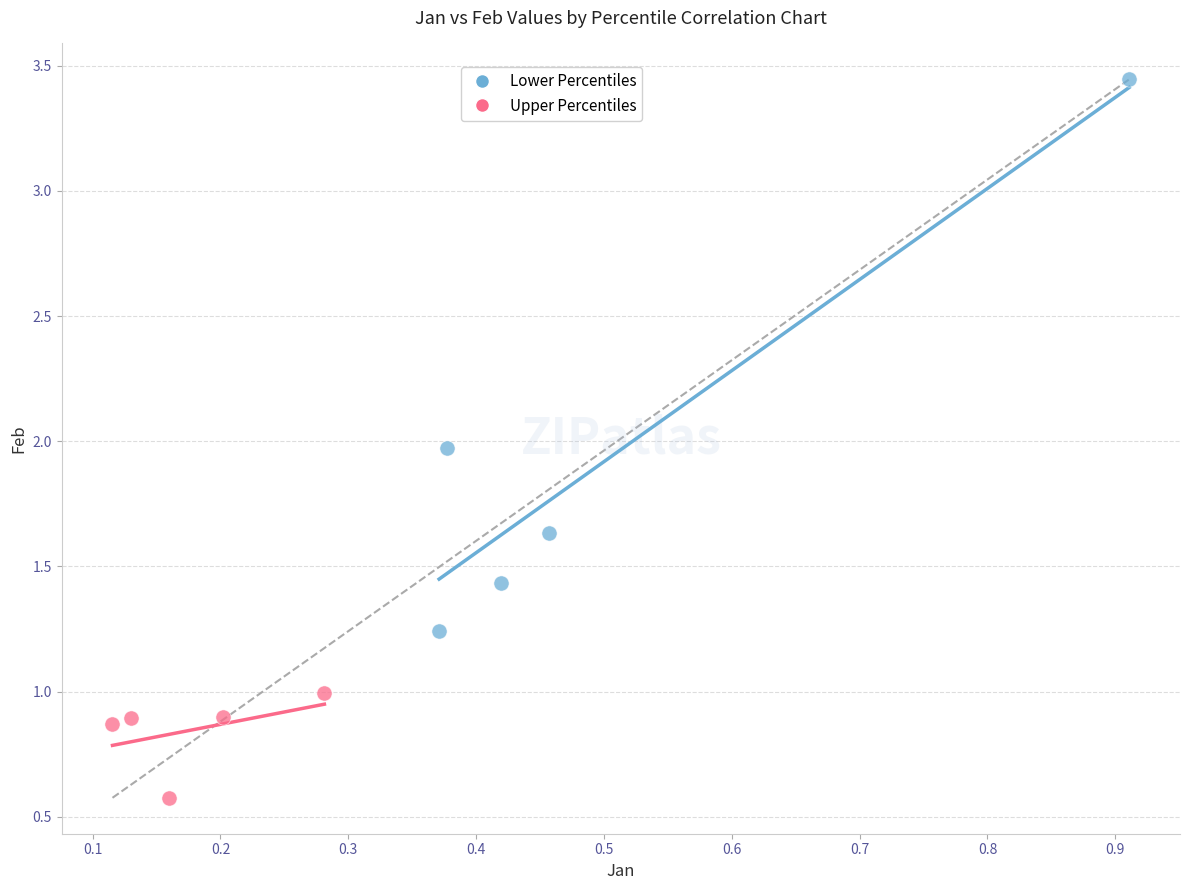

Which series reaches the maximum Y coordinate?

Lower Percentiles